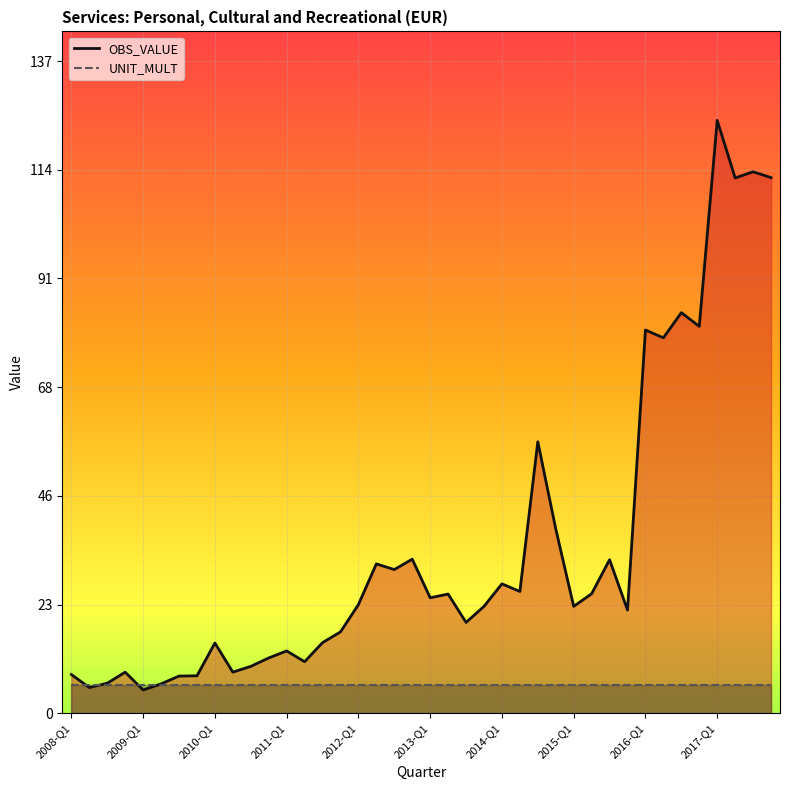

Rank the series by their maximum value, from highest to lowest.

OBS_VALUE, UNIT_MULT